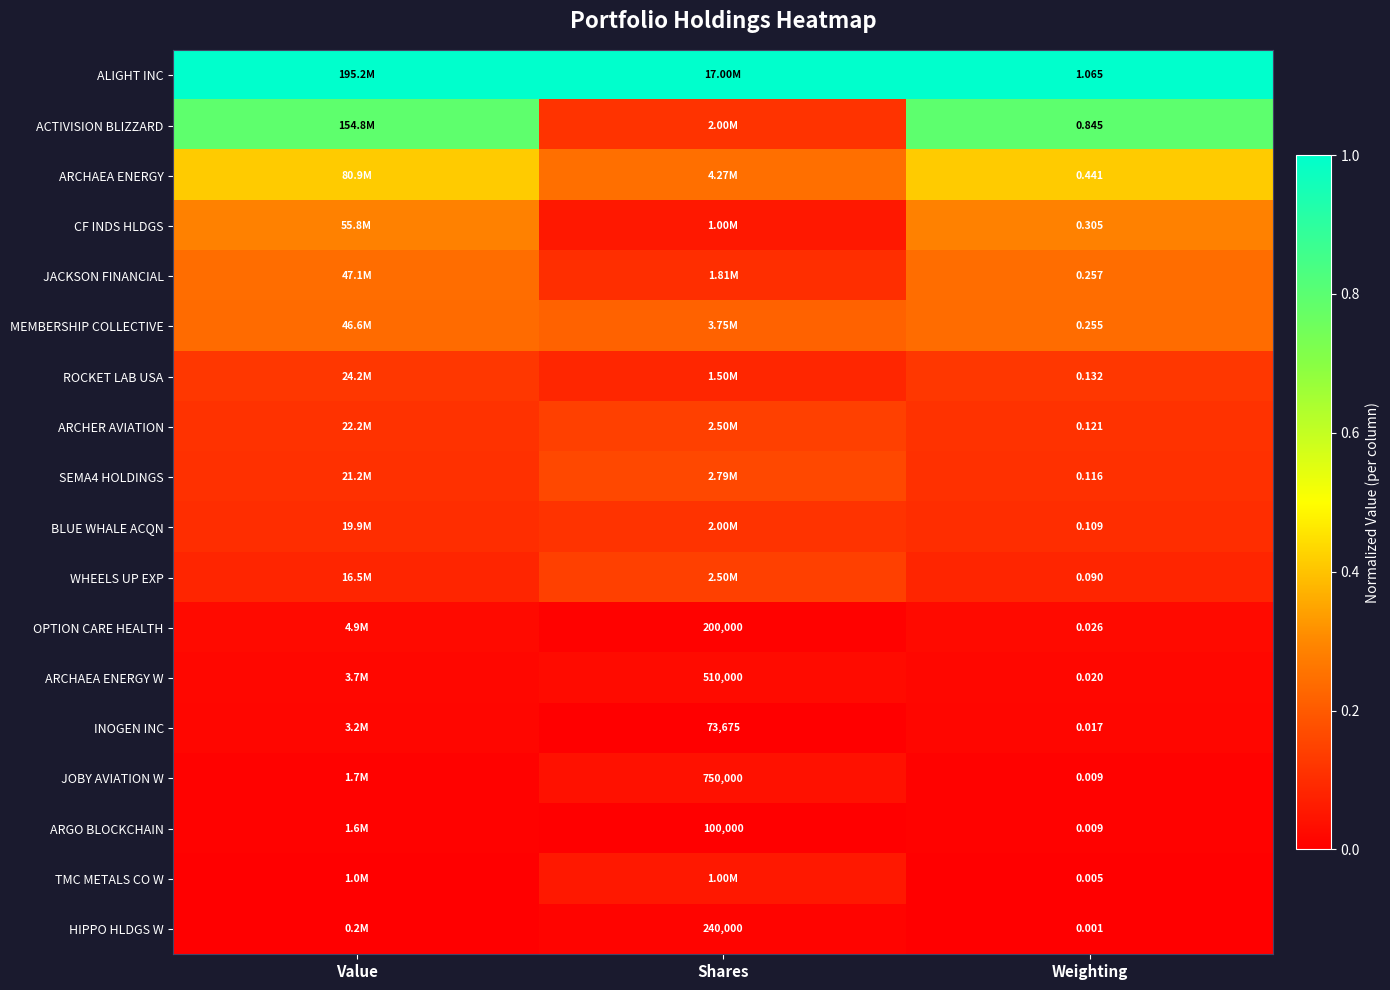

The value of ARCHER AVIATION at Value is 0.0. True or false?

False